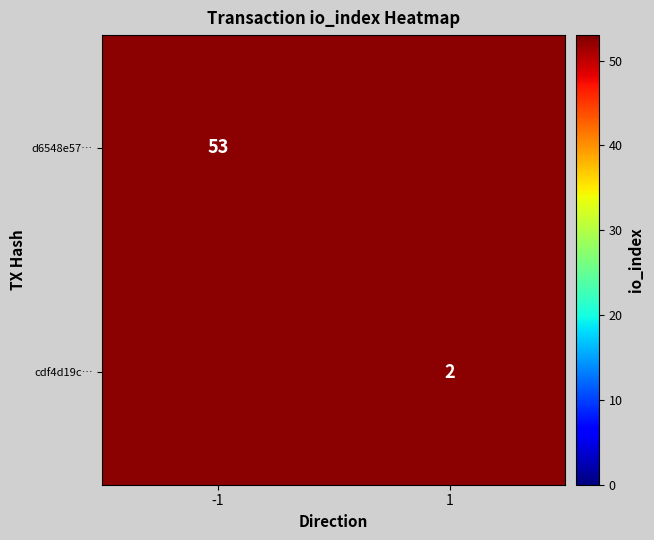

Between 1 and -1, which is larger?

-1